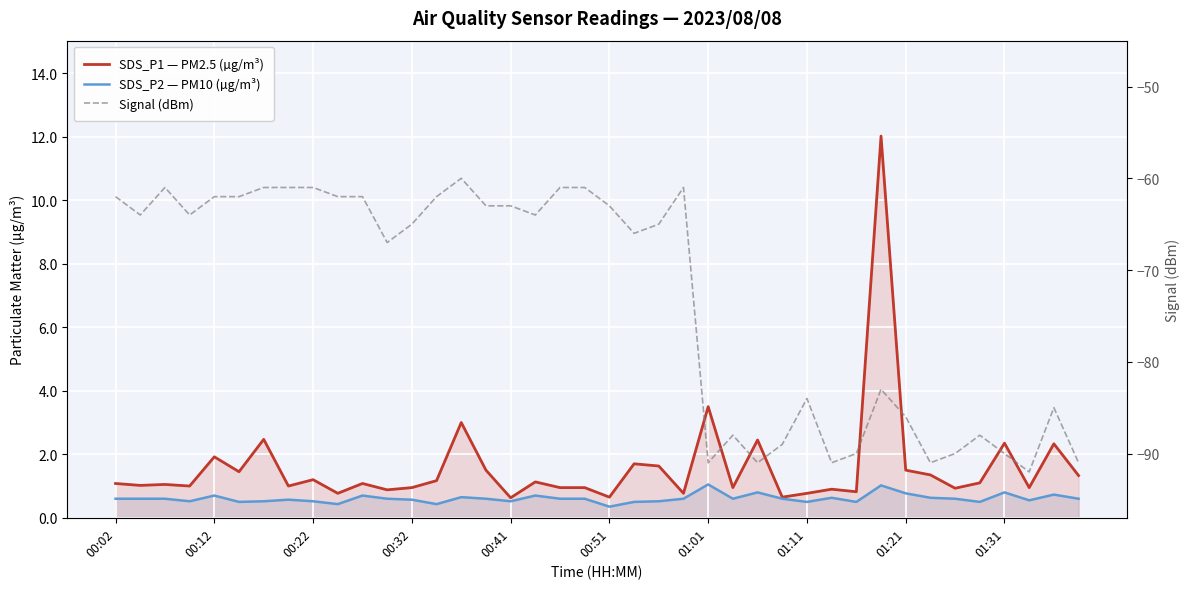

How many interior local valleys does the SDS_P2 — PM10 (µg/m³) series have?

11